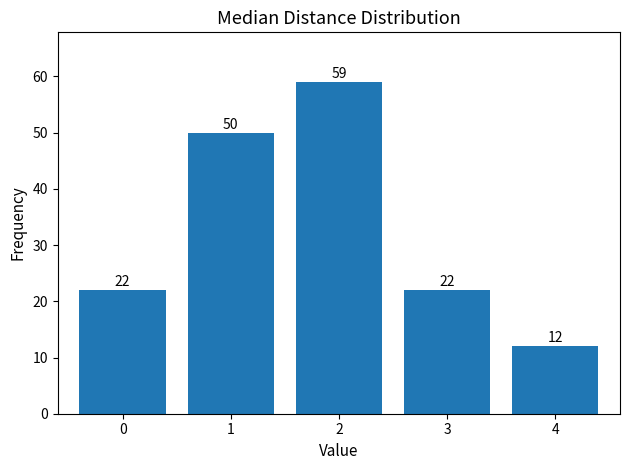

Reading left to right, extract all data points from this chart.

22	50	59	22	12